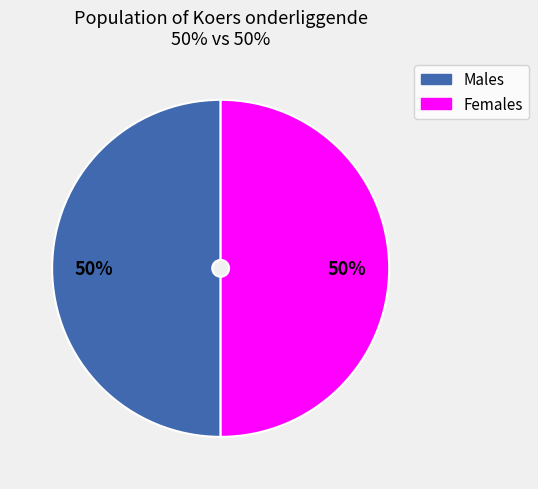

To the nearest percent, what is the average slice percentage?

50%